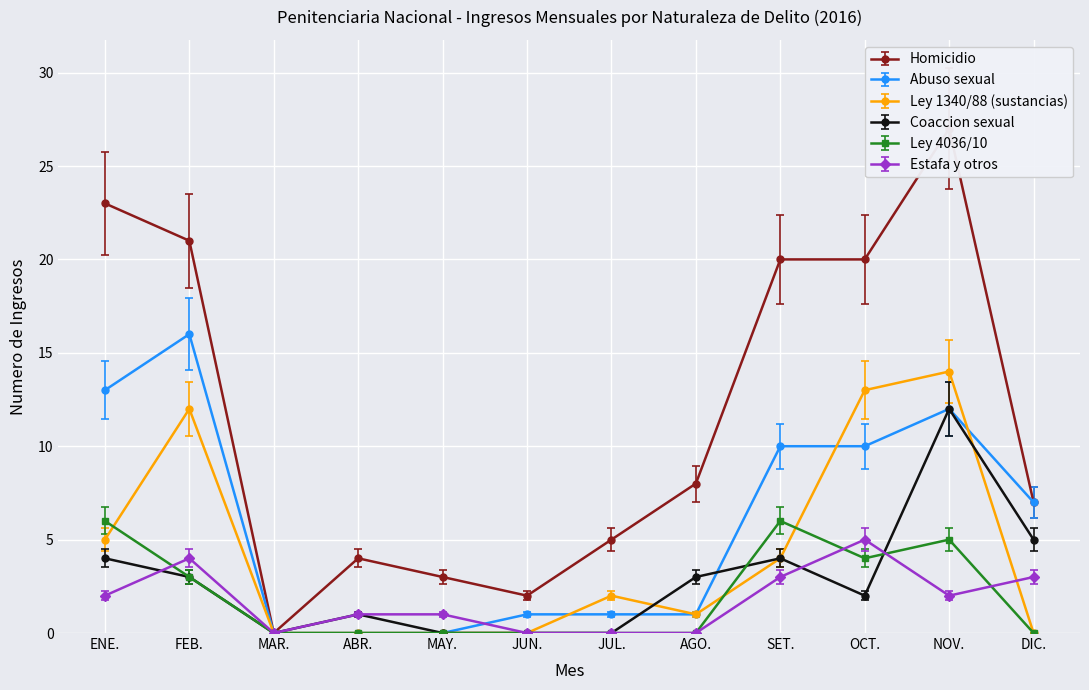

Which category has the lowest value in the Homicidio series?

MAR.